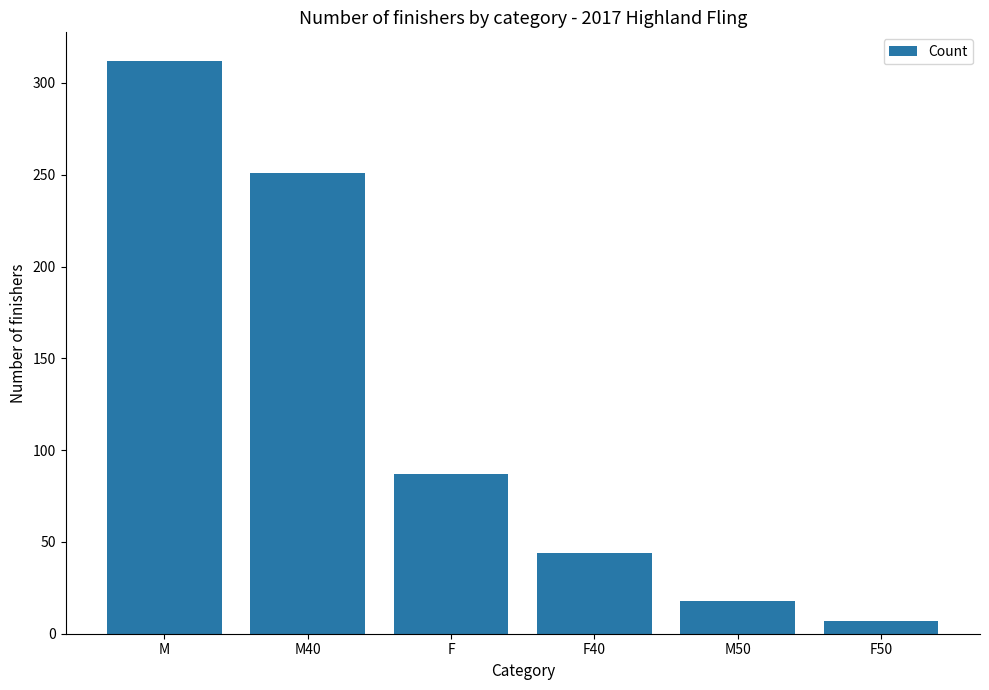

Which has a higher value, F or M?

M